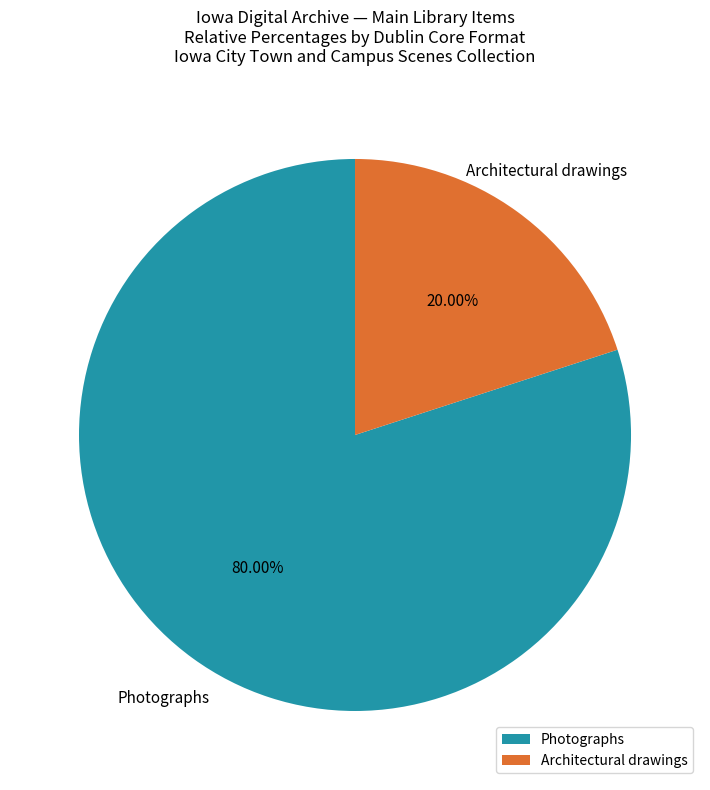

Is there any slice that represents more than half of the pie?

Yes